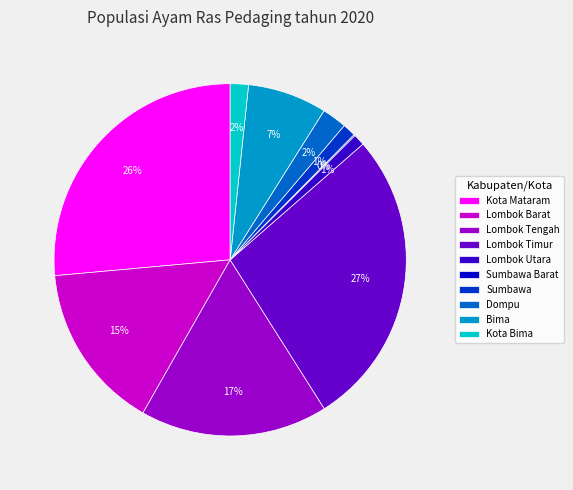

Which category has the biggest portion of the pie?

Lombok Timur